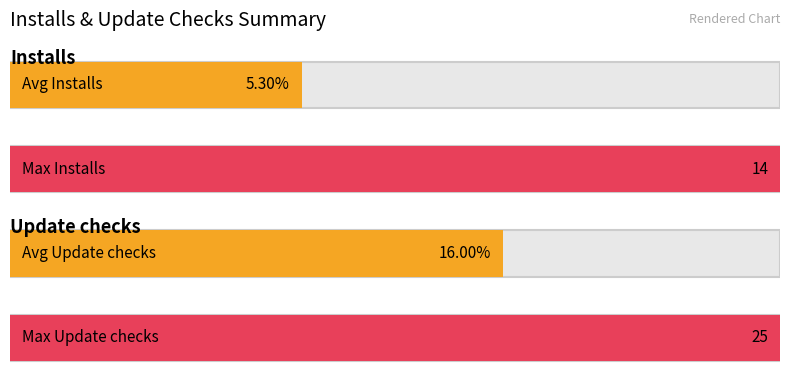

Which series has the largest total across all categories?

Update checks